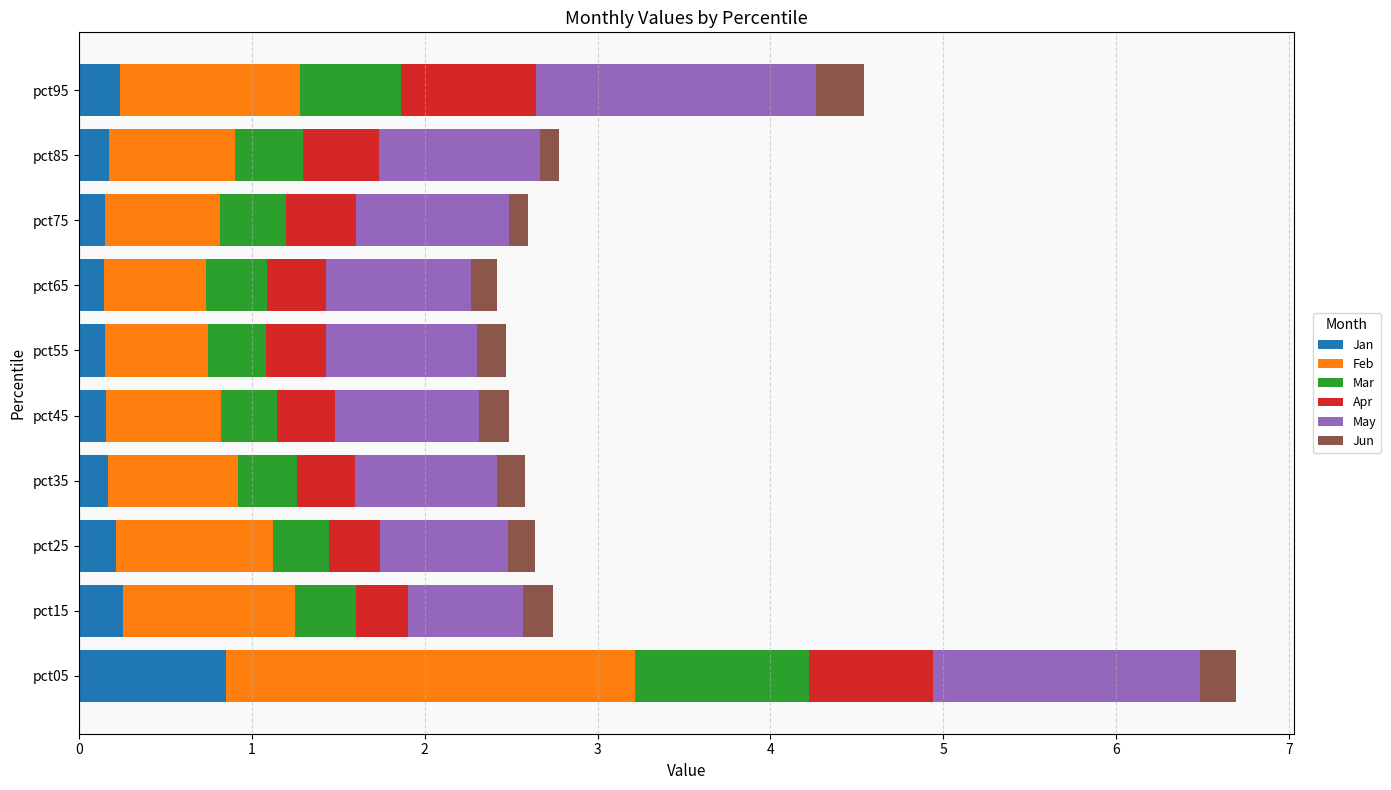

What value does the Jan series have at pct15?

0.3